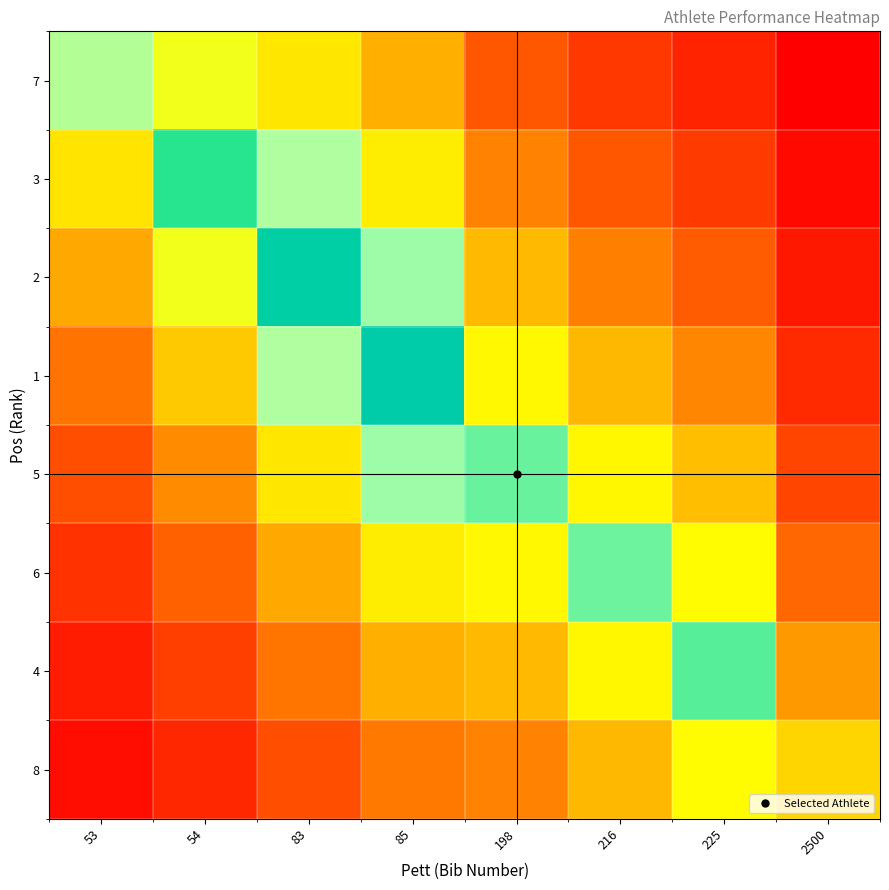

Rank the series at 83 from lowest to highest value.

8, 4, 6, 7, 5, 3, 1, 2